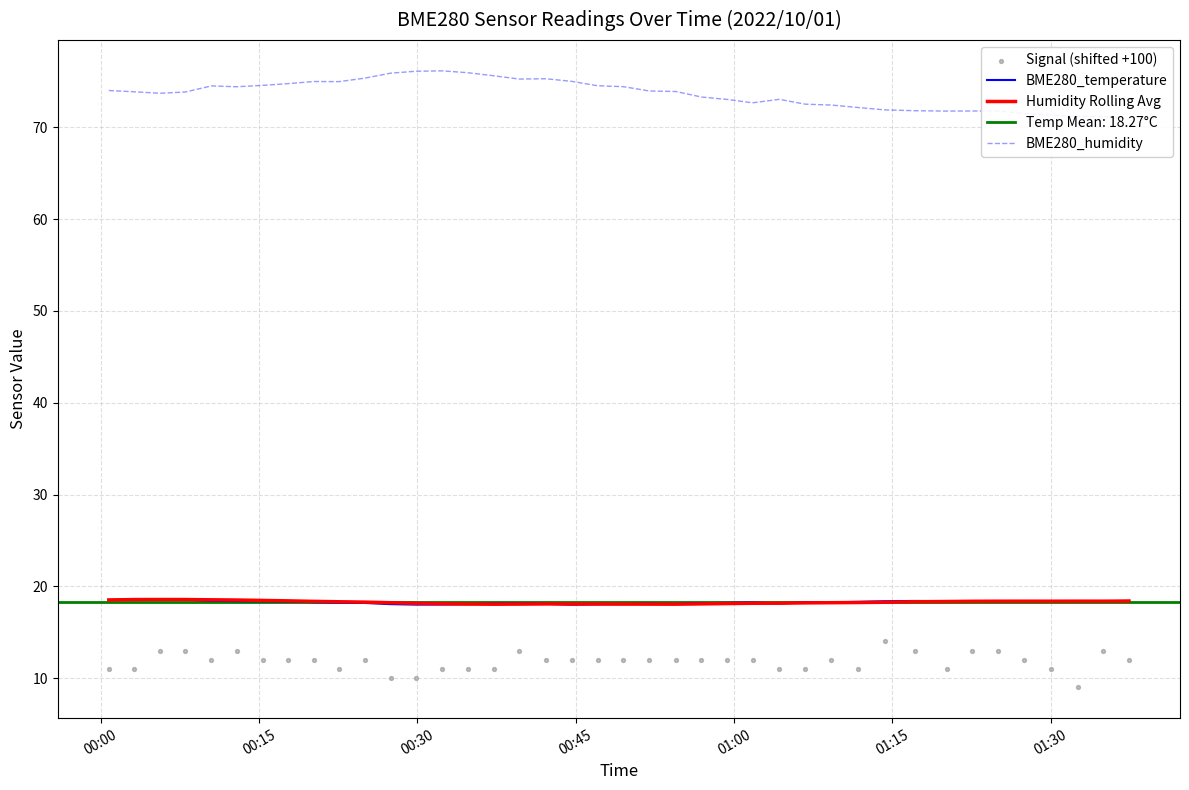

What is the lowest value of the Humidity Rolling Avg series?

18.1